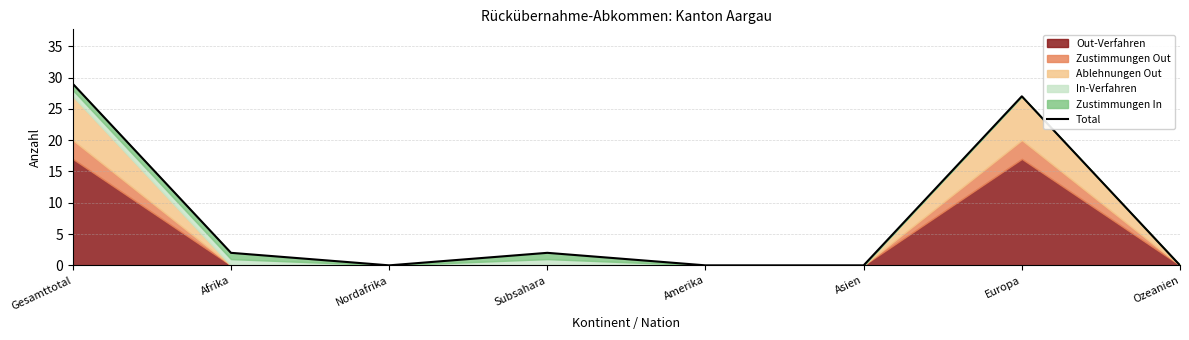

How many lines are shown in the chart?

1